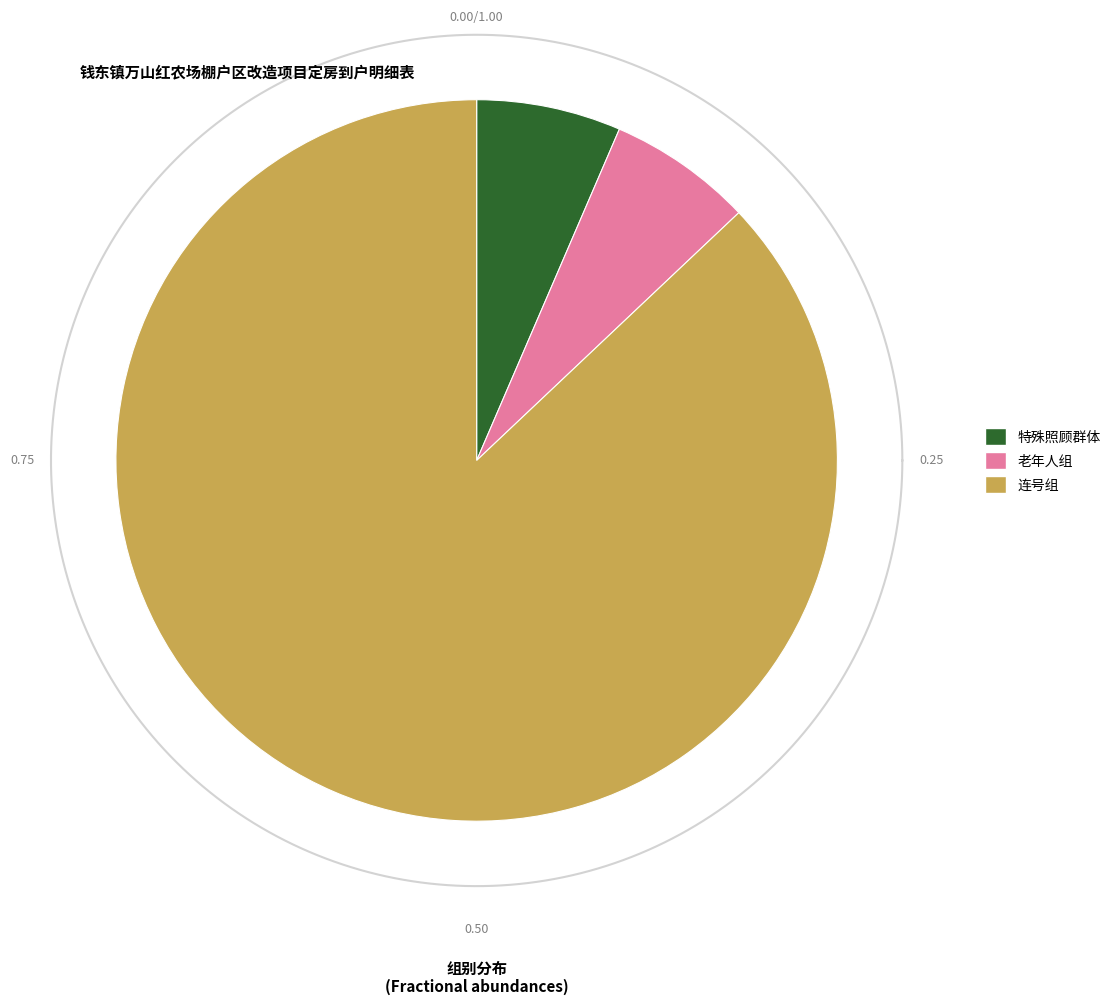

Which has a higher value, 连号组 or 老年人组?

连号组